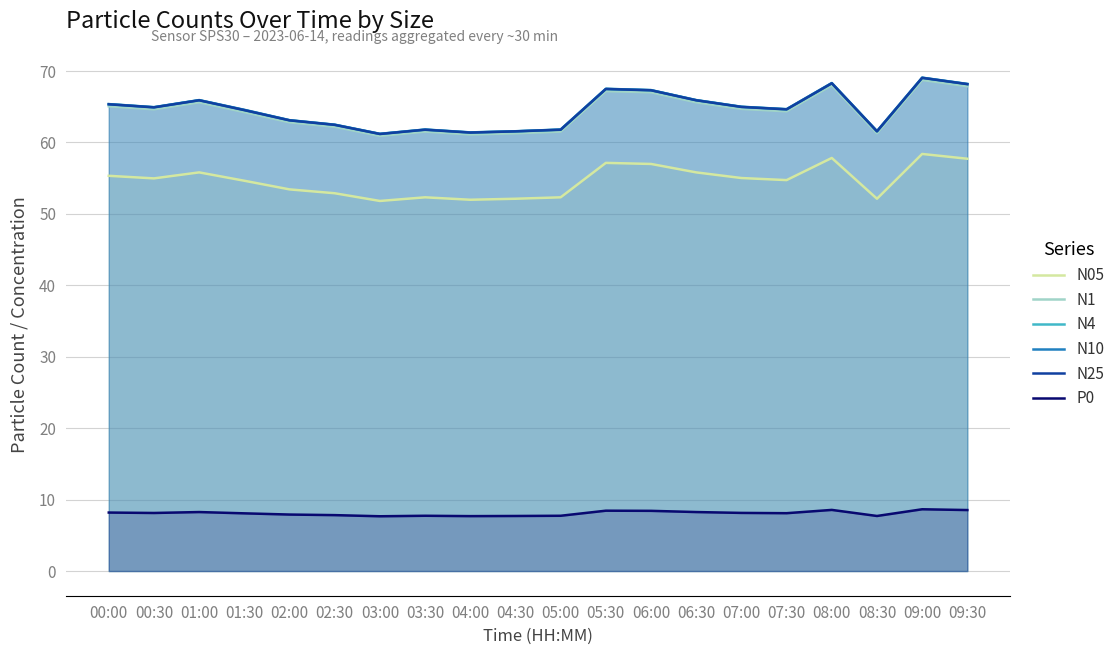

At 01:00, list the series in order from smallest to largest.

P0, N05, N1, N25, N4, N10